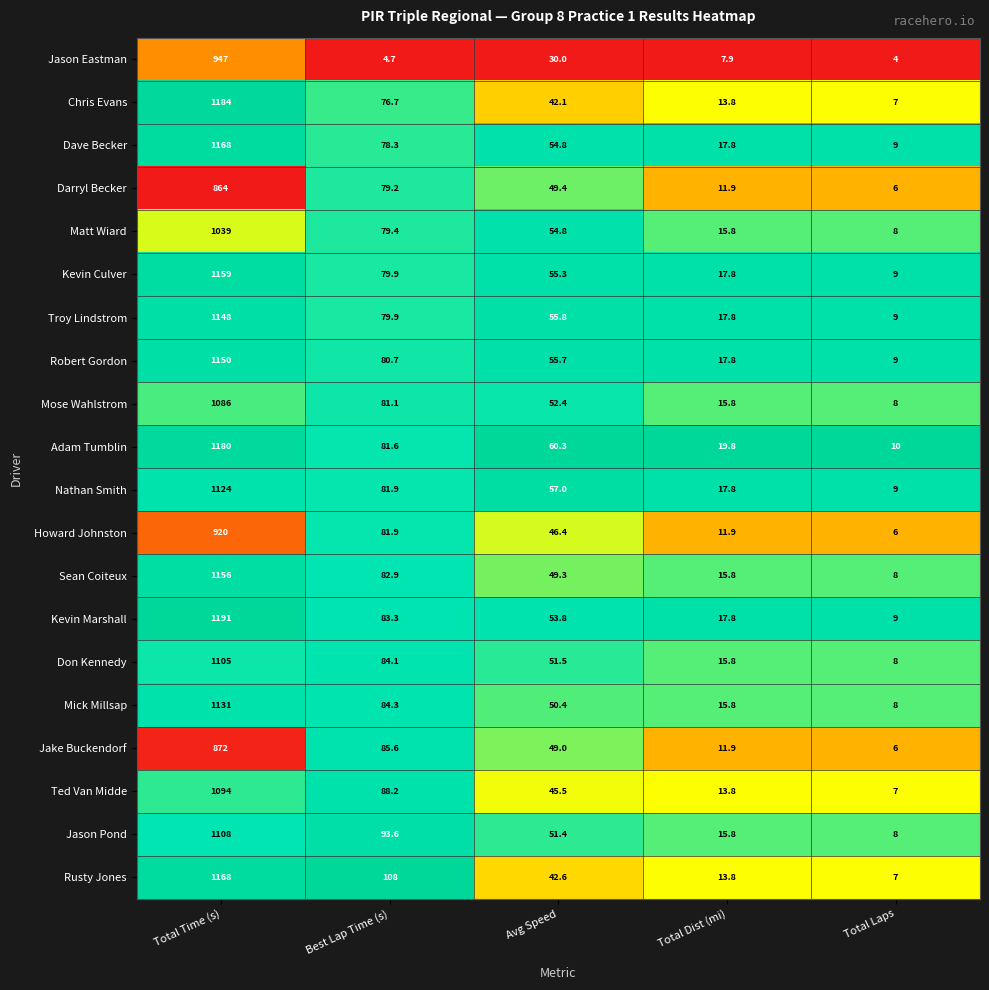

What is the difference between the highest and lowest values at Total Dist (mi)?

11.9